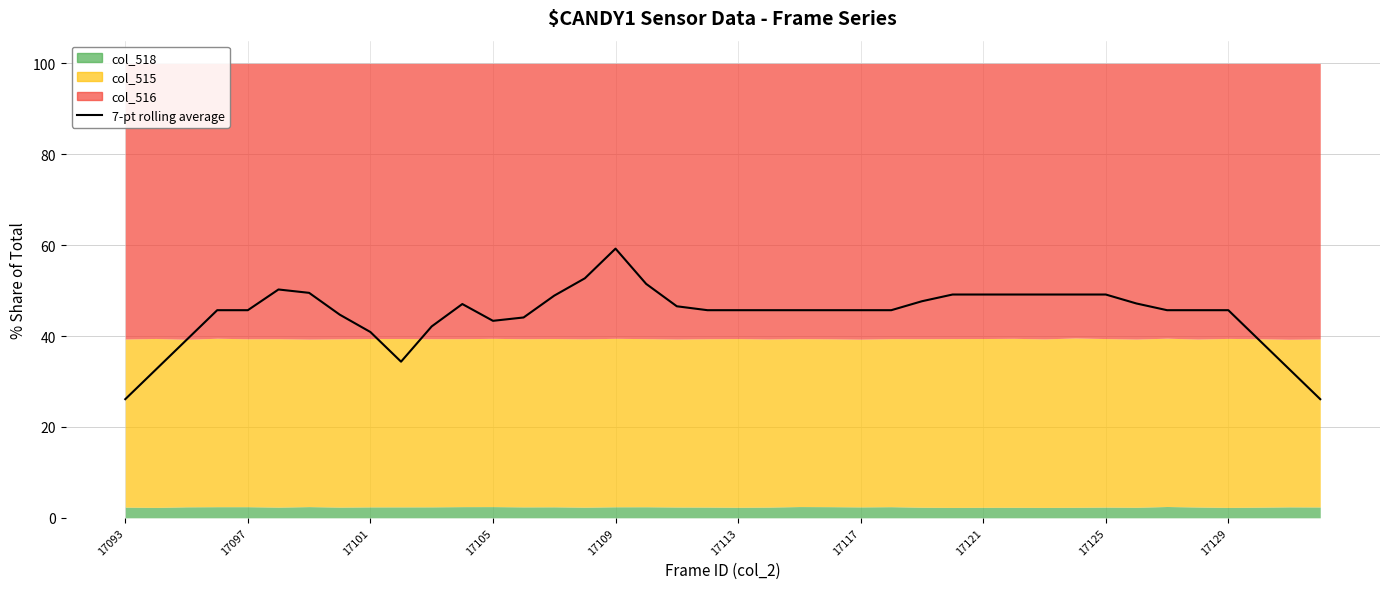

What is the difference between the maximum and minimum values?

33.1